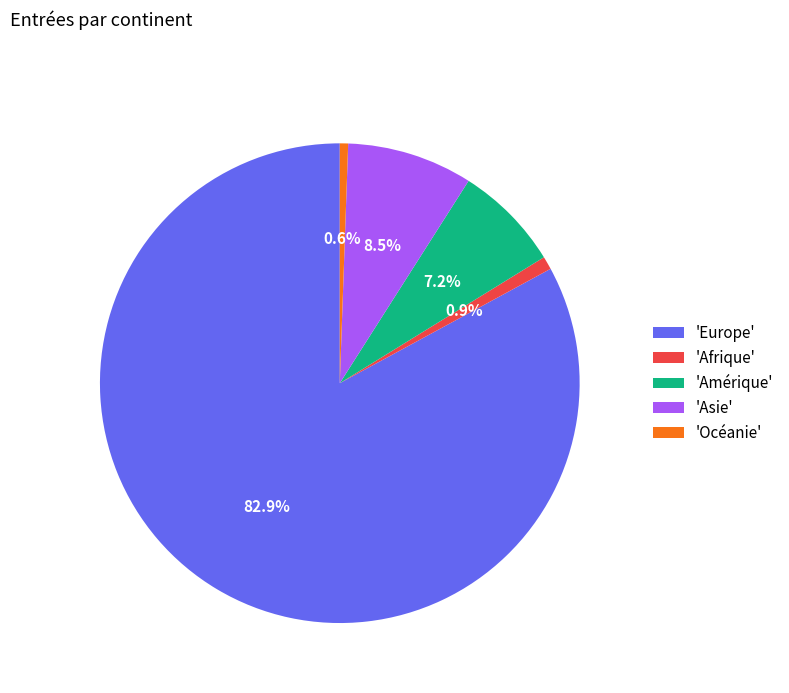

Do 'Océanie' and 'Asie' together represent more than half of the pie?

No